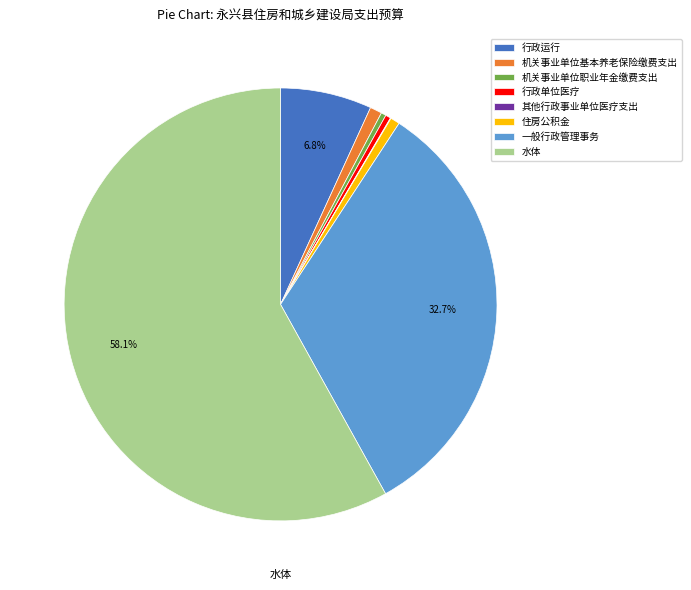

Do 行政运行 and 机关事业单位职业年金缴费支出 together represent more than half of the pie?

No